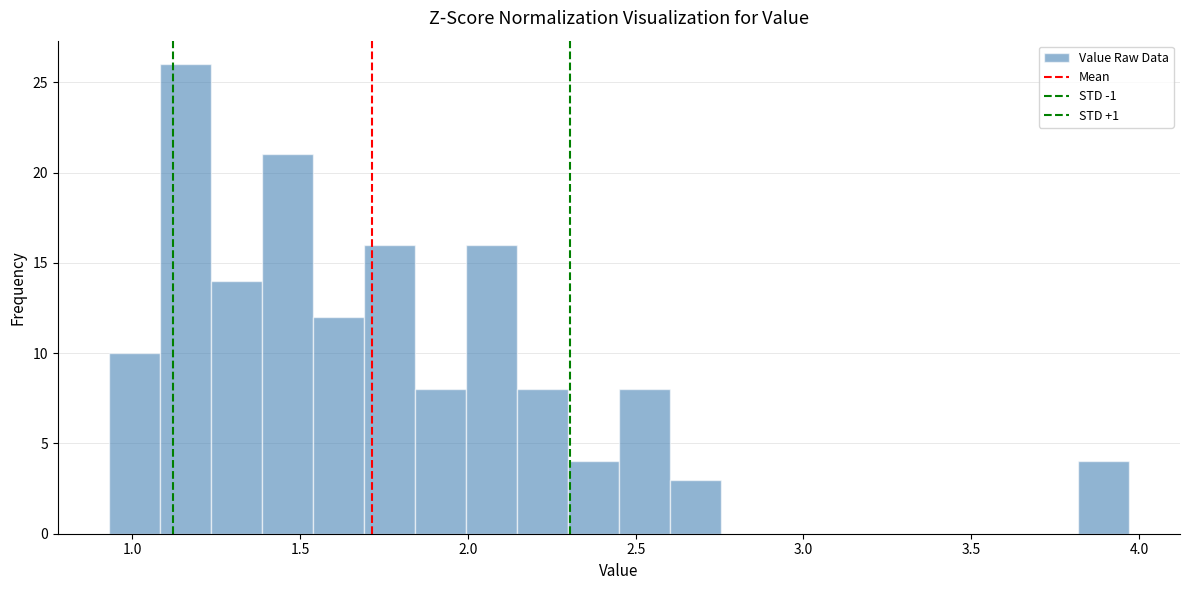

Around what value on the x-axis is the tallest bar? Give the approximate position of its centre, as read against the axis.

1.15